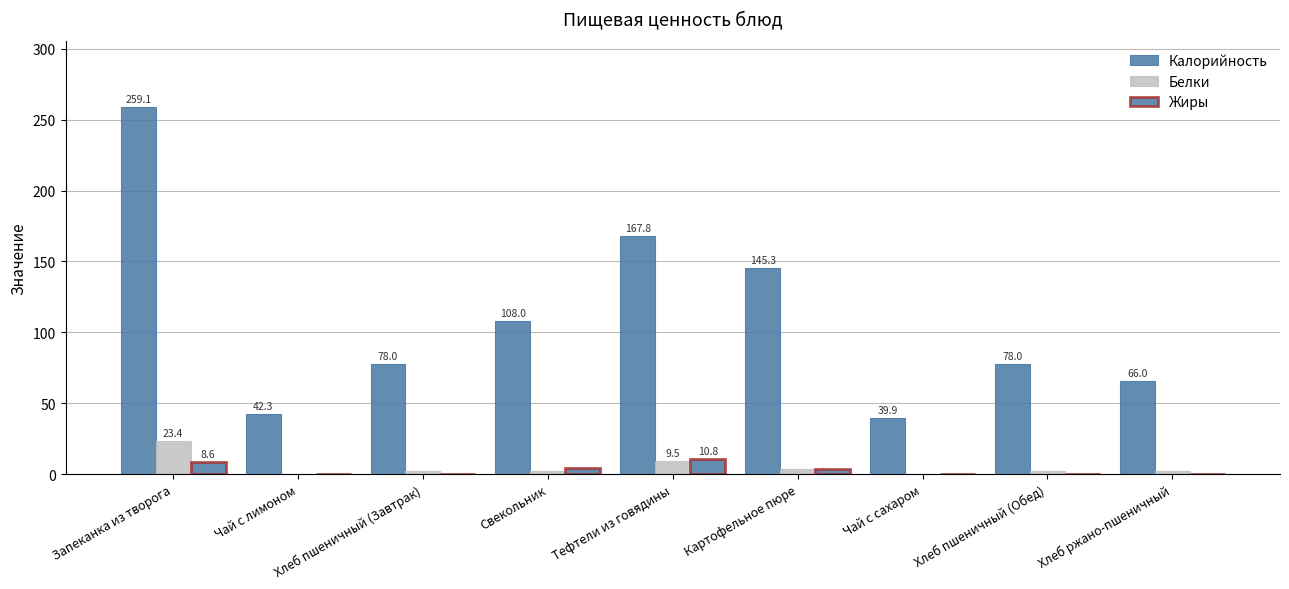

Between Хлеб ржано-пшеничный and Чай с лимоном, which is larger?

Хлеб ржано-пшеничный